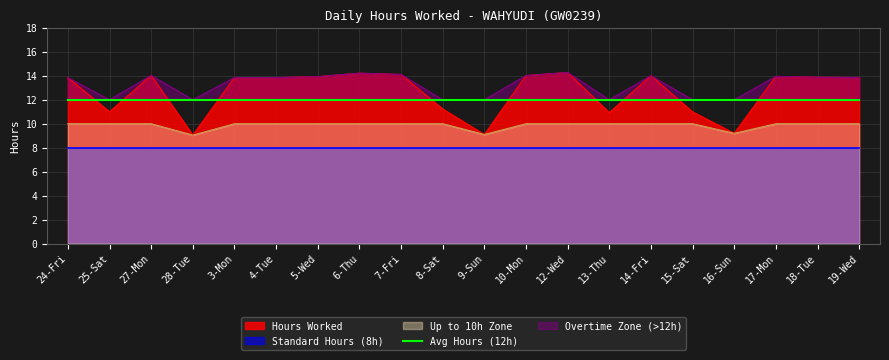

What is the minimum value for Hours Worked?

9.1